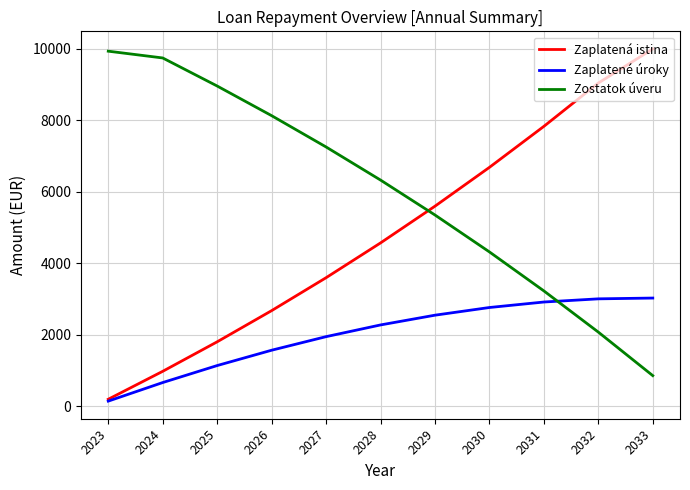

What is the total value across all series at 2028?

13165.3